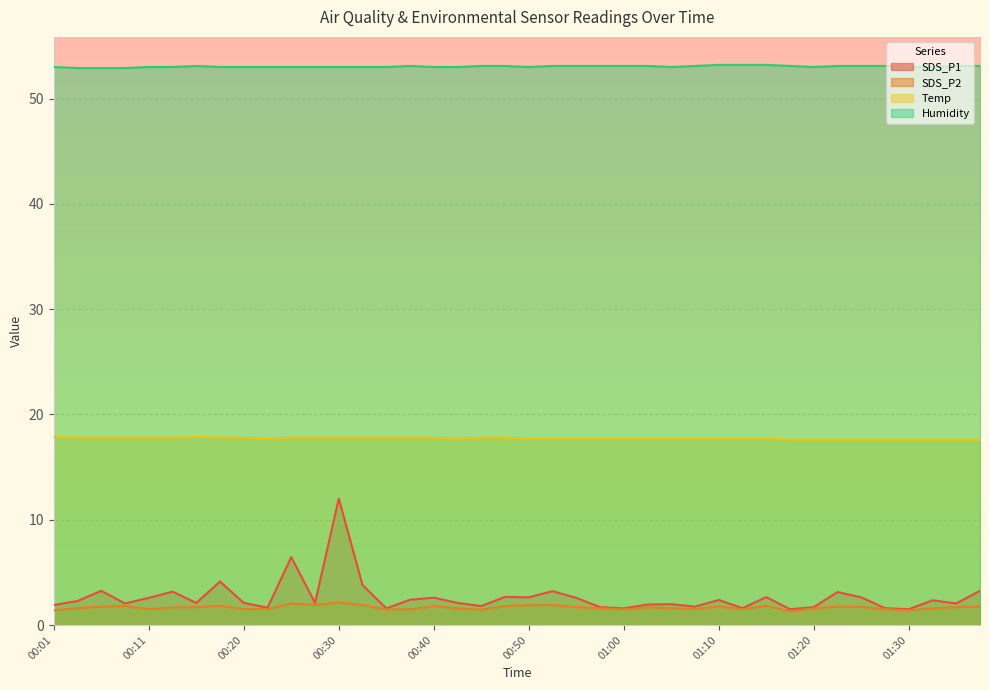

How many Temp values are between 17 and 18?

40